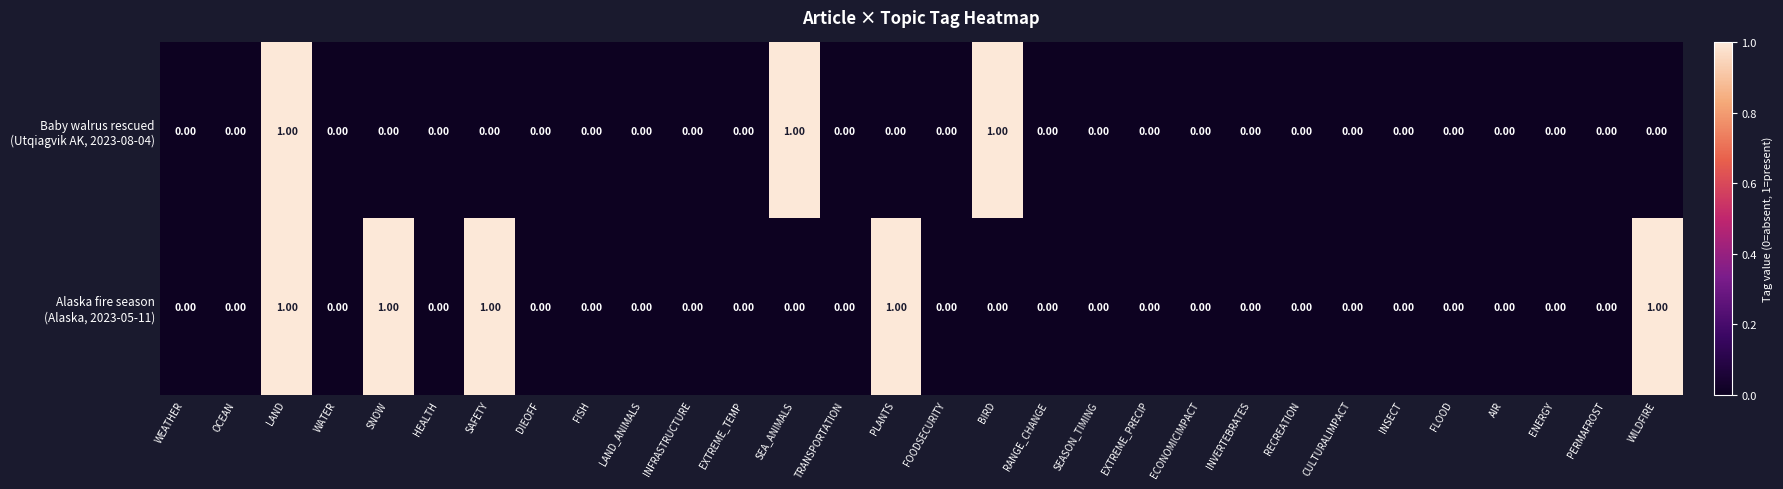

At which category is the sum across all series the highest?

LAND